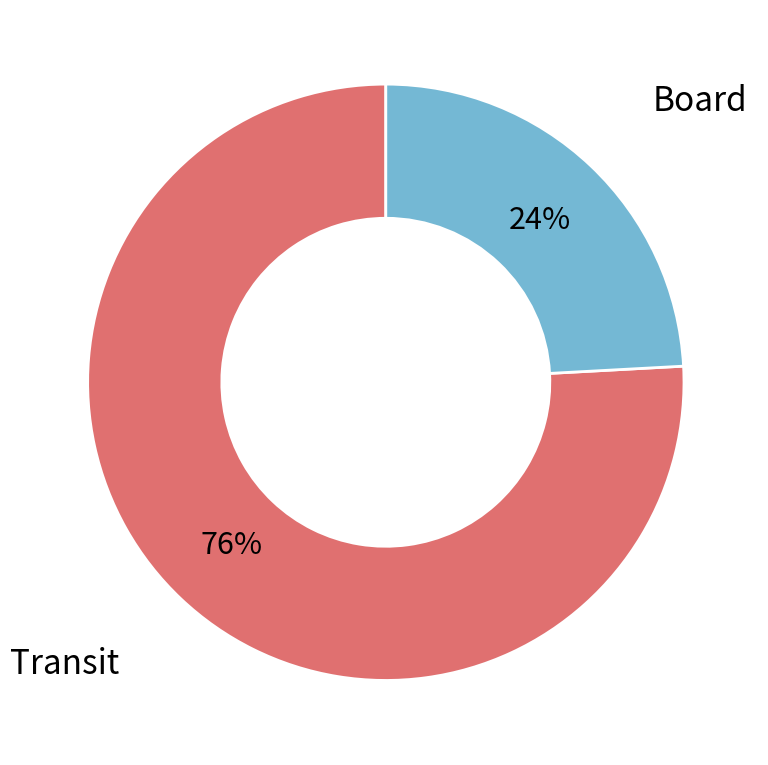

Is the sum of Transit and Board greater than half?

Yes